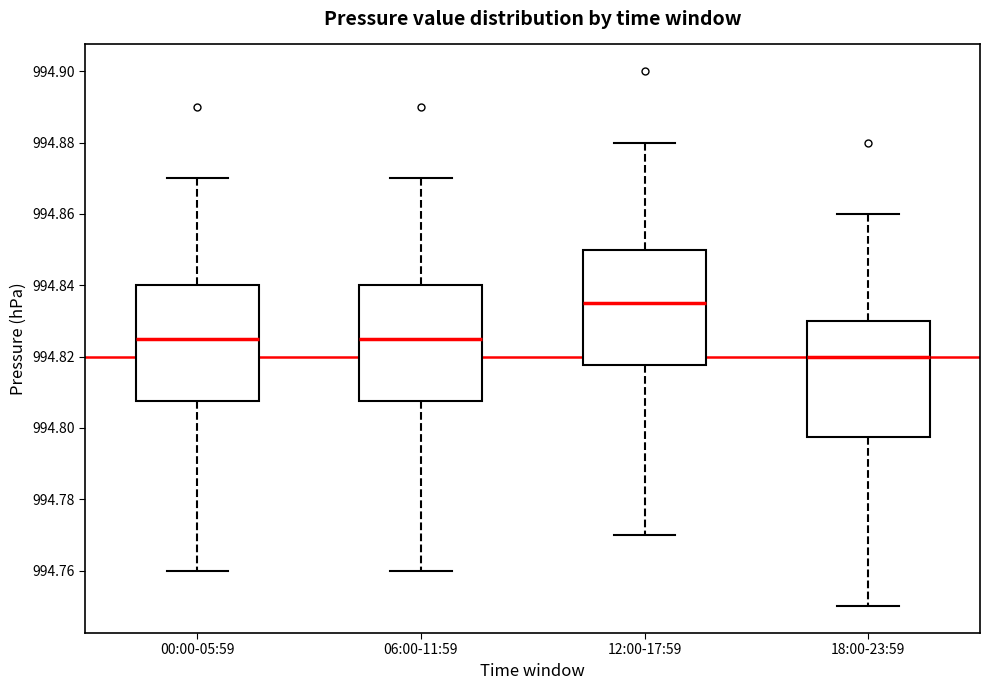

Reading left to right, read every box against the y-axis: the position of its median line, the range the box covers, and the ends of its whiskers. The values are not printed on the chart, so give them approximately, as read against the axis.

00:00-05:59: median 994.826, box 994.808 to 994.840, whiskers 994.760 to 994.870
06:00-11:59: median 994.826, box 994.808 to 994.840, whiskers 994.760 to 994.870
12:00-17:59: median 994.836, box 994.818 to 994.850, whiskers 994.770 to 994.880
18:00-23:59: median 994.820, box 994.798 to 994.830, whiskers 994.750 to 994.860